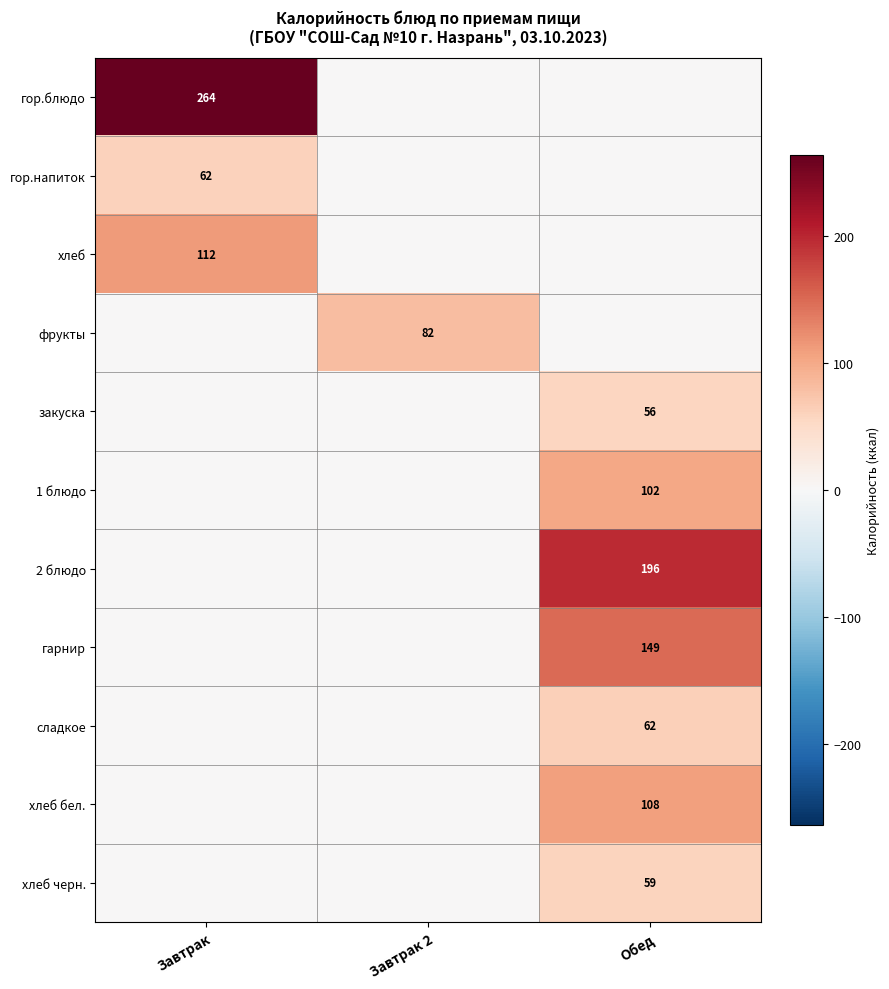

The гор.напиток series shows 62 at Завтрак. True or false?

True